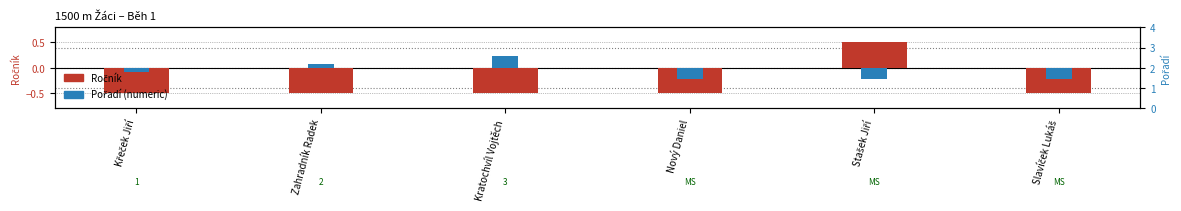

How many series are shown in this chart?

2